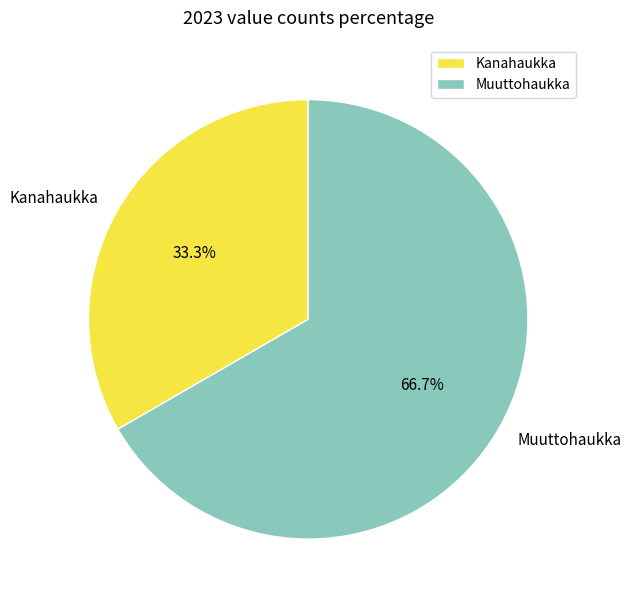

To the nearest percent, what is the difference between the largest and smallest slice percentages?

33%